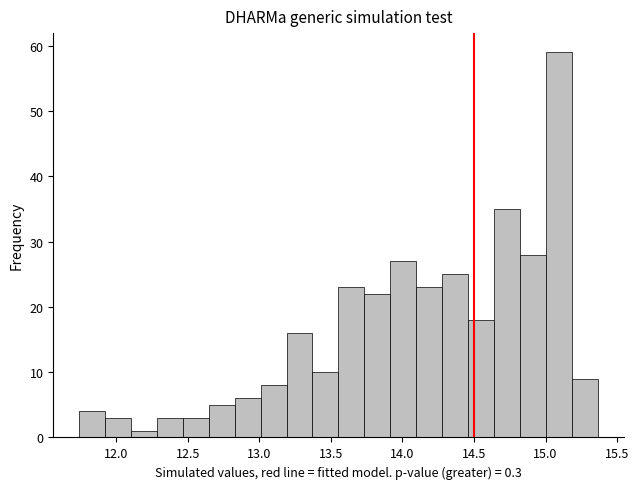

Read against the x-axis, roughly where is the centre of the tallest bar?

15.10